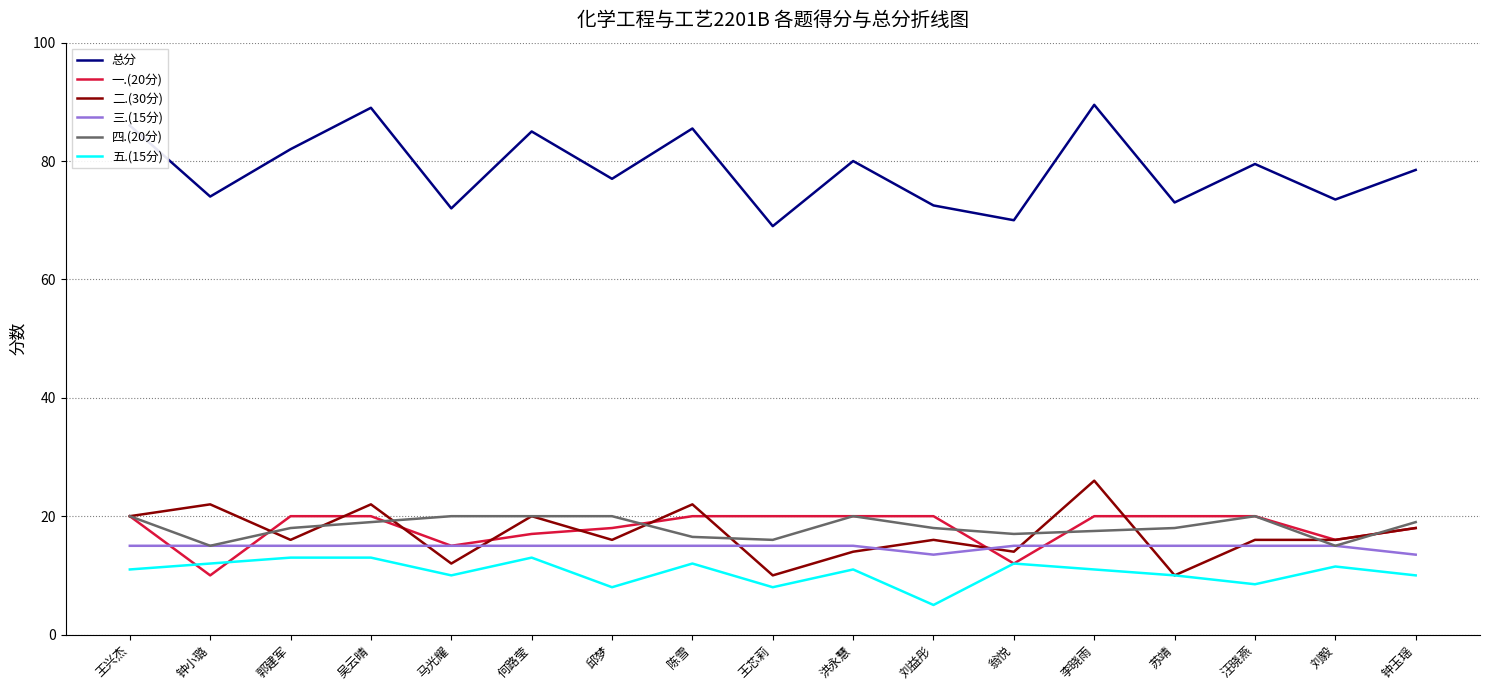

What position from the right is 吴云晴?

14